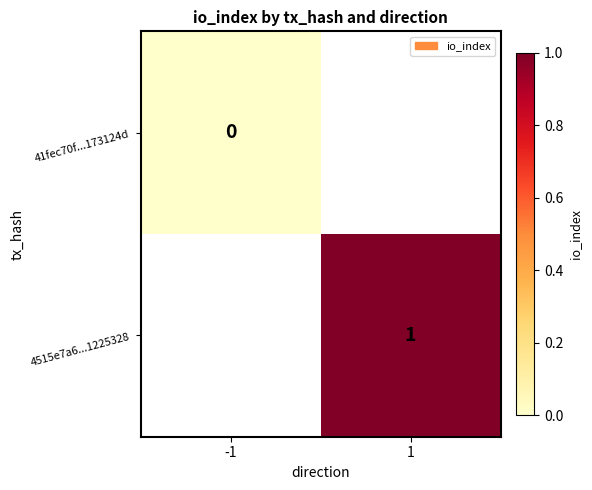

The 4515e7a6...1225328 series shows 1 at 1. True or false?

True